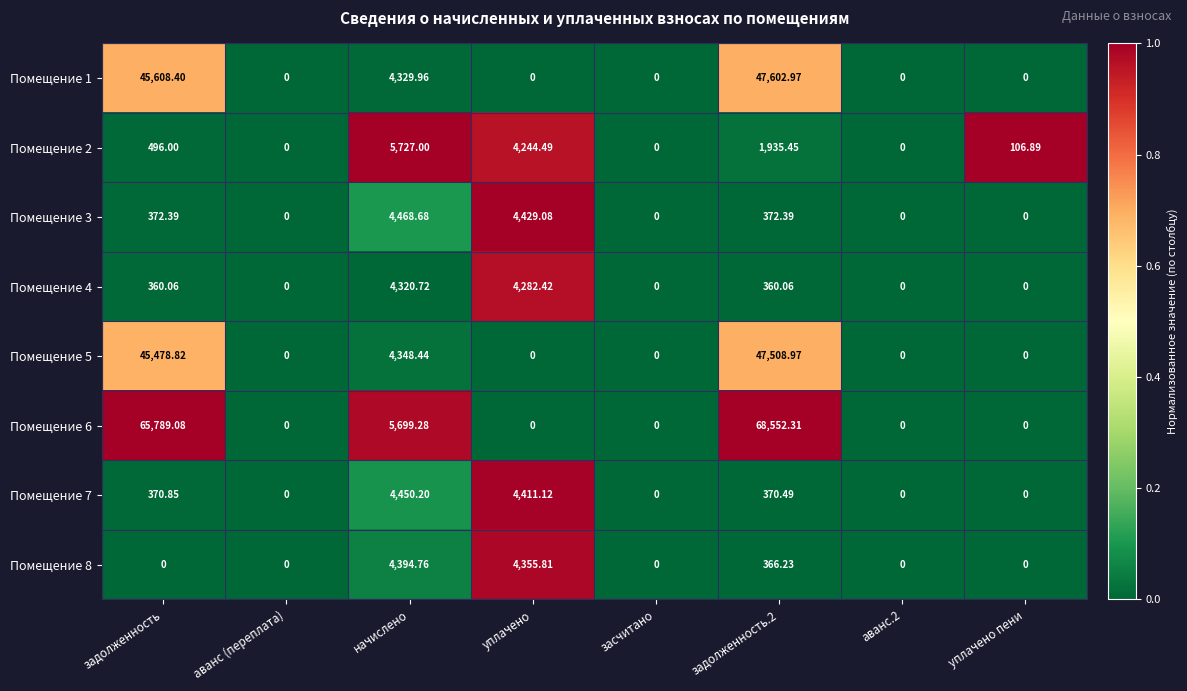

Which category has the highest value in the Помещение 8 series?

начислено